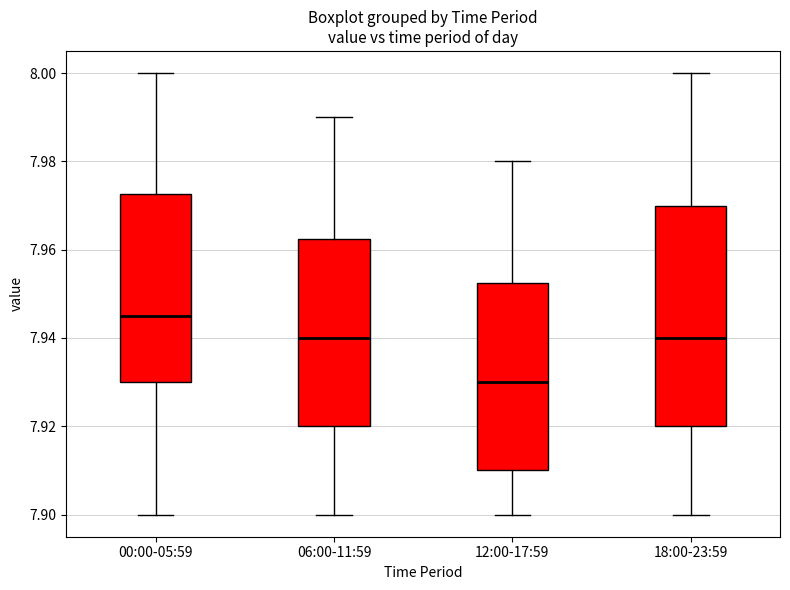

Which box has the lowest median line?

12:00-17:59